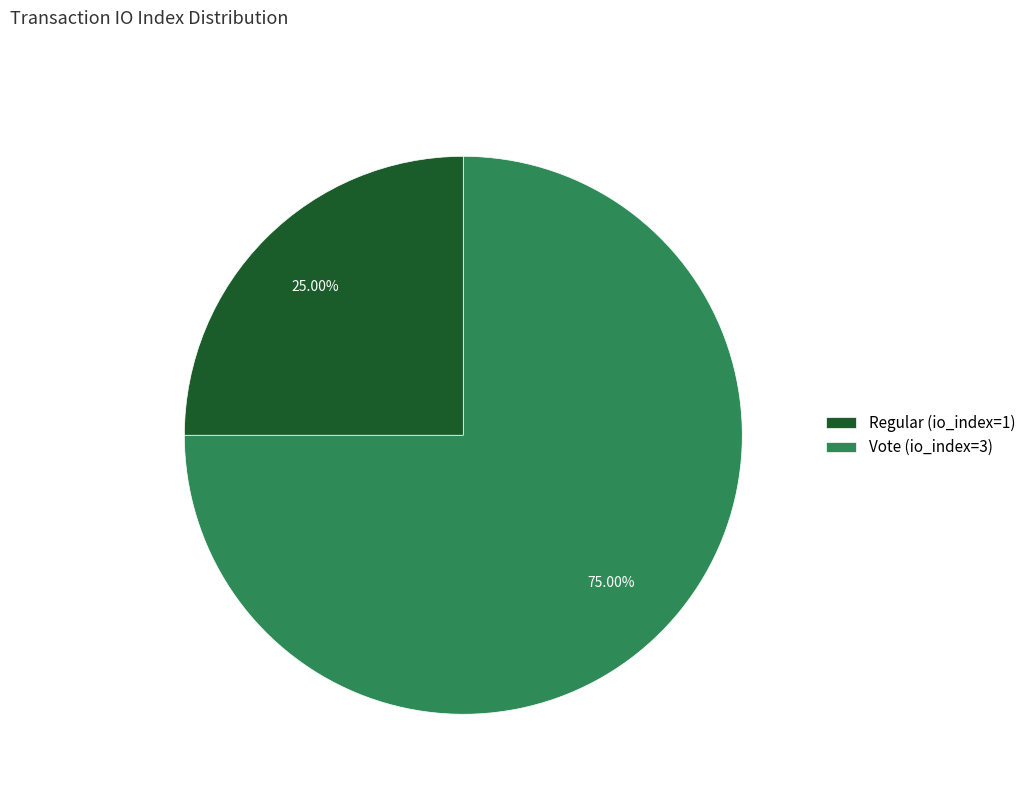

Which has a higher value, Regular (io_index=1) or Vote (io_index=3)?

Vote (io_index=3)